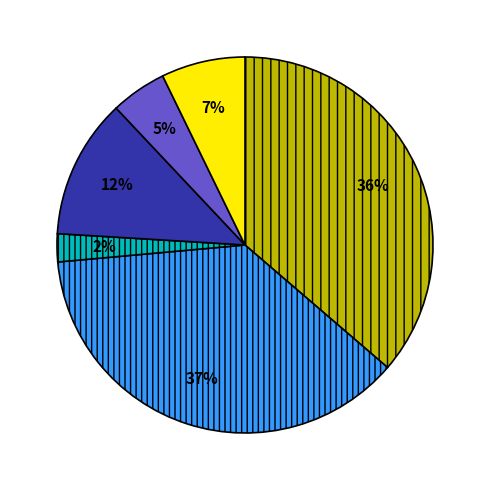

To the nearest percent, what is the difference between the largest and smallest slice percentages?

35%